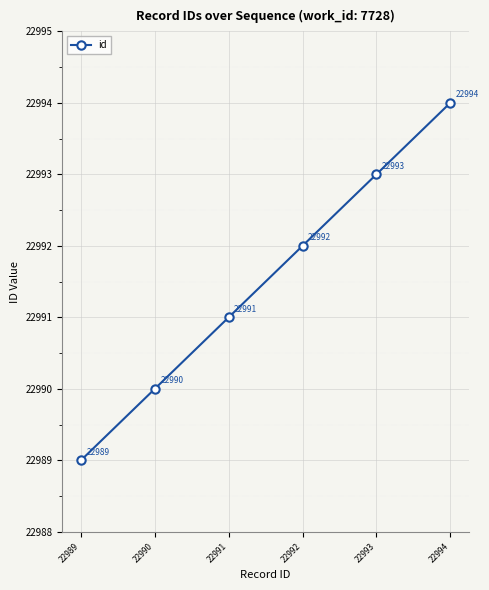

Does the chart have visible grid lines?

Yes